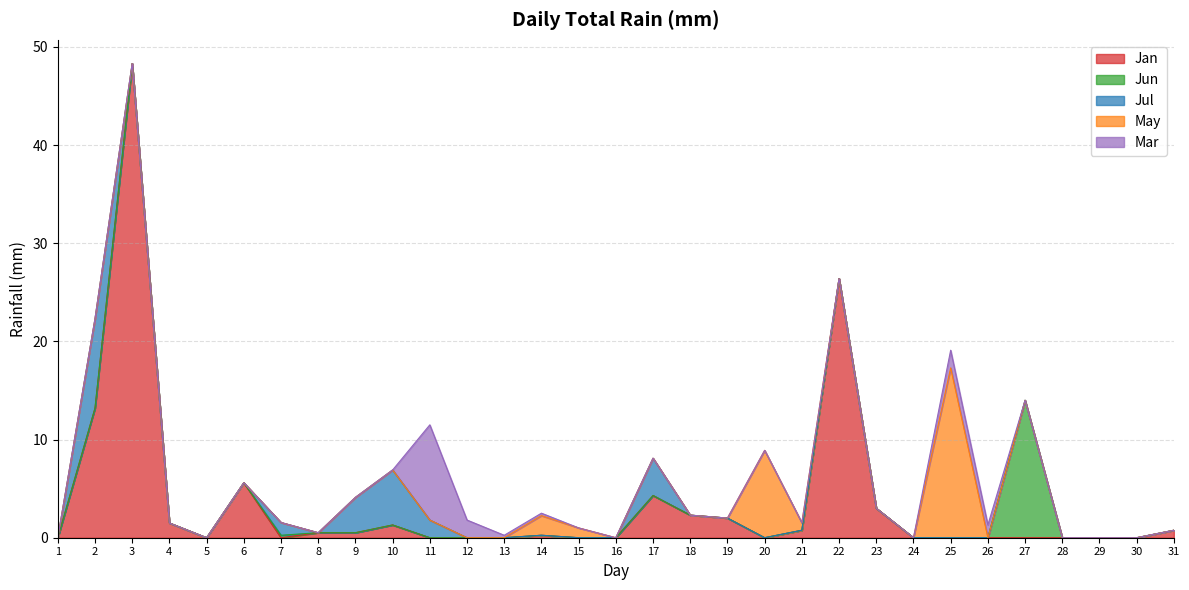

What is the total value across all series at 7?

1.6